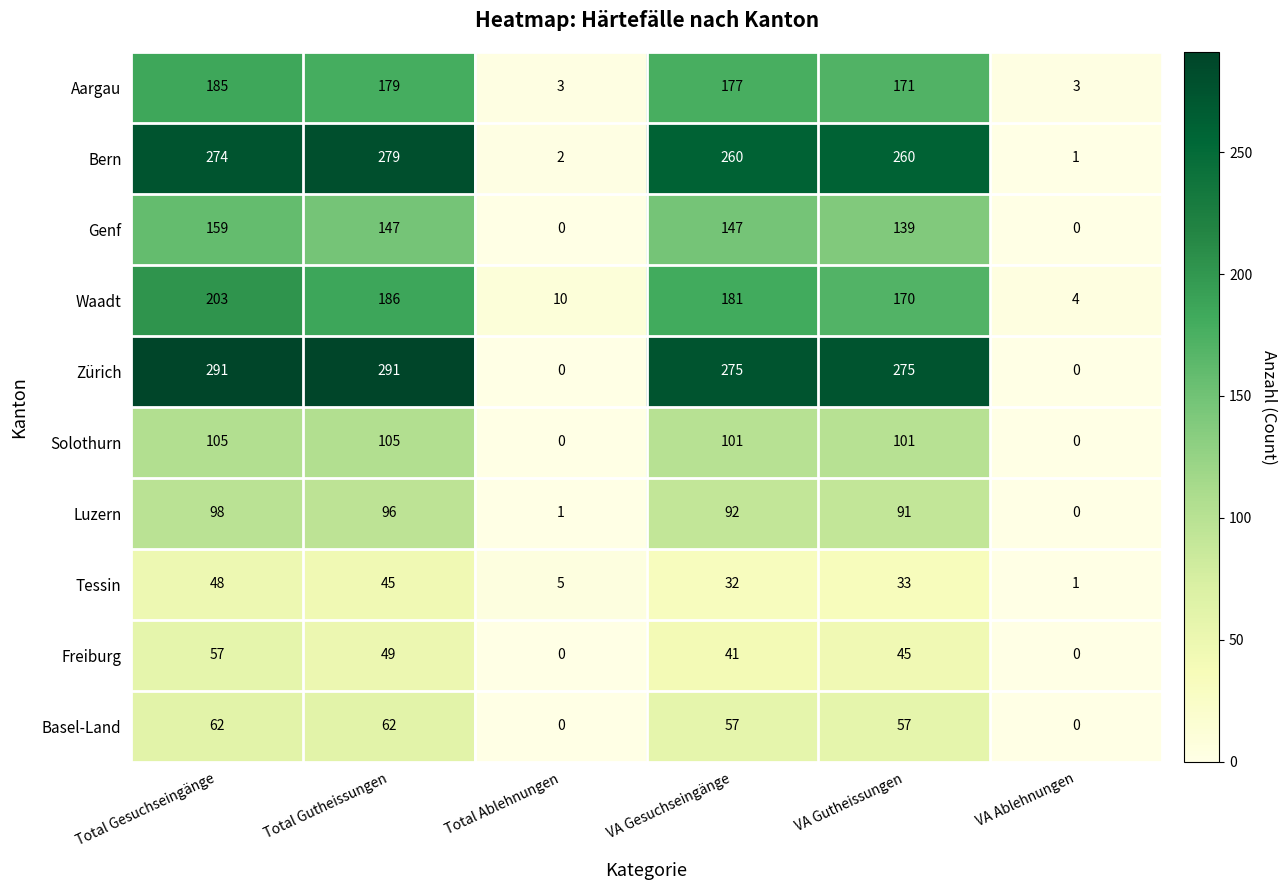

What is the sum of the Tessin values at Total Gutheissungen and Total Ablehnungen?

50